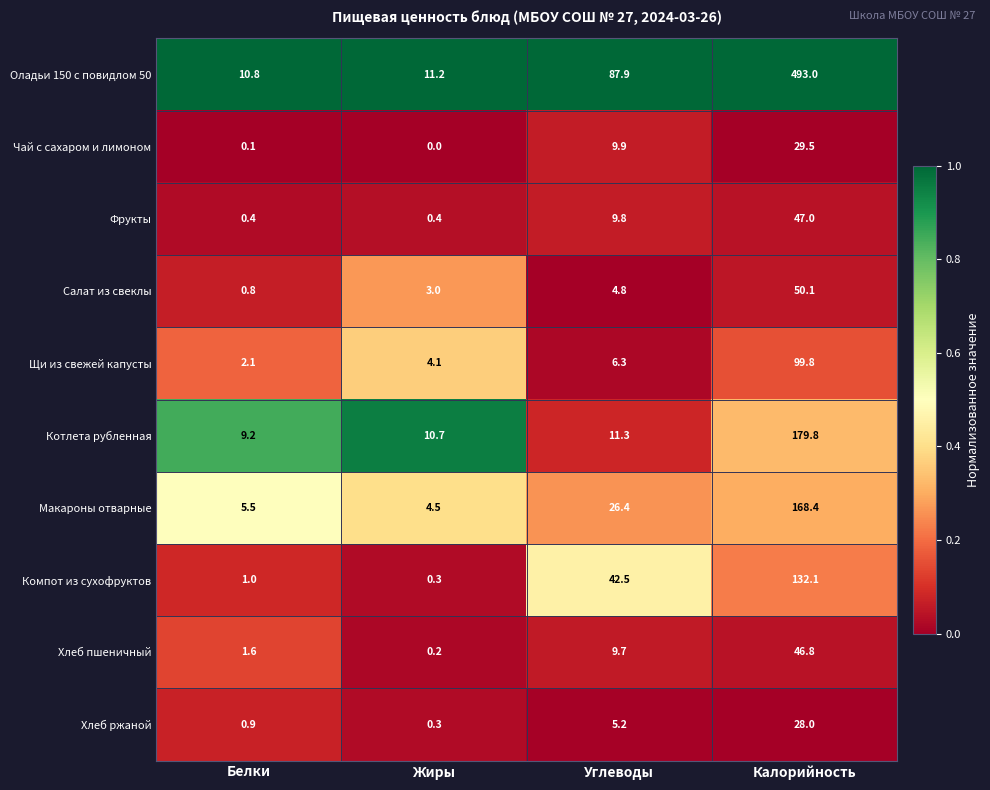

What is the difference between the highest and lowest values at Калорийность?

465.0